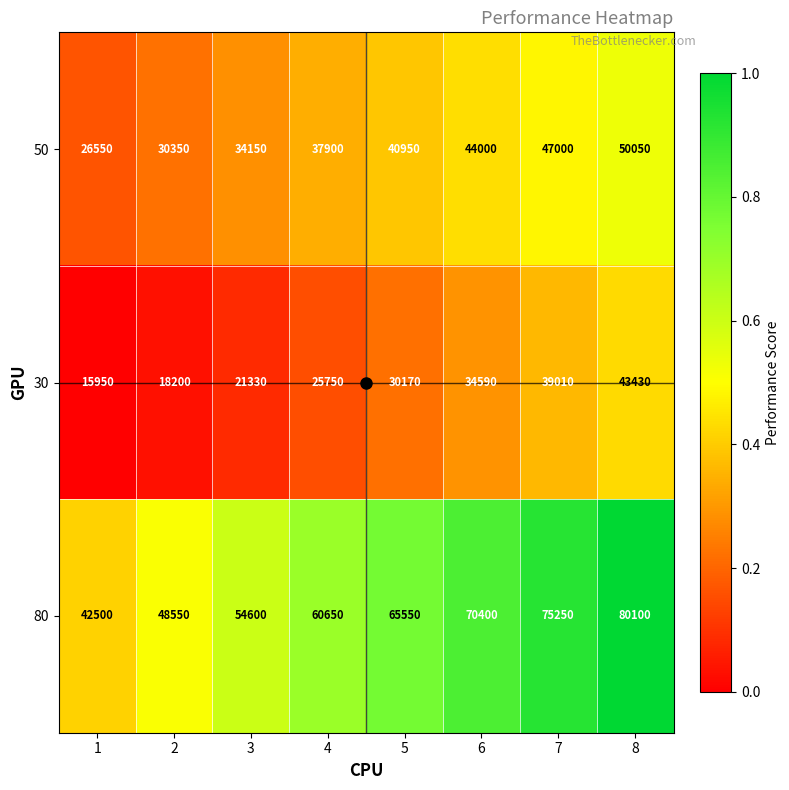

Where is 50 nearest to the value 38300?

4